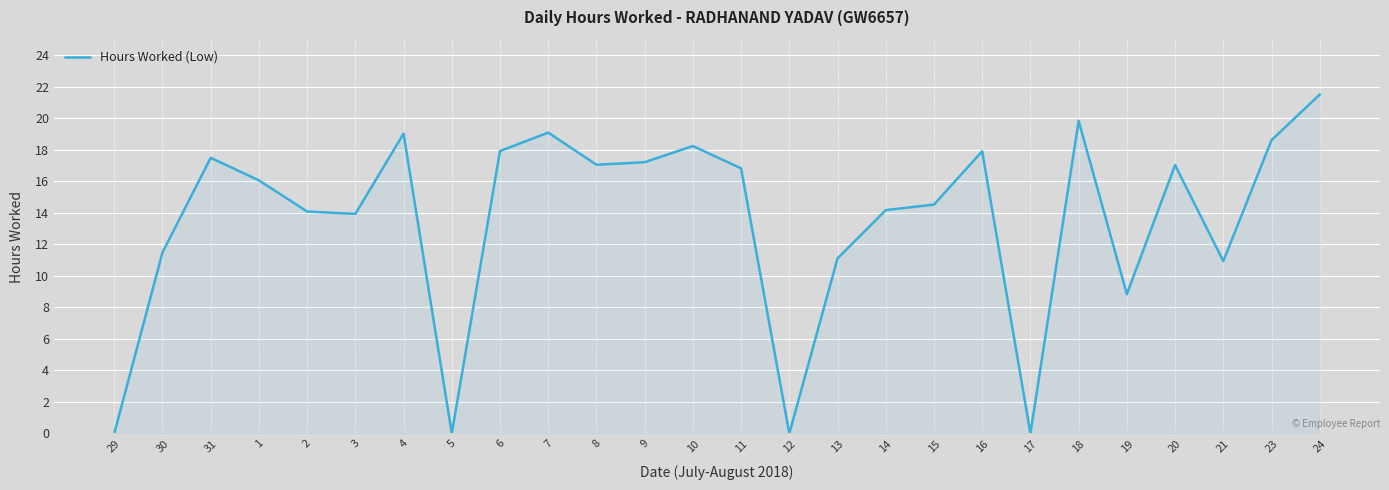

What is the sum of the values at 7 and 15?

33.6